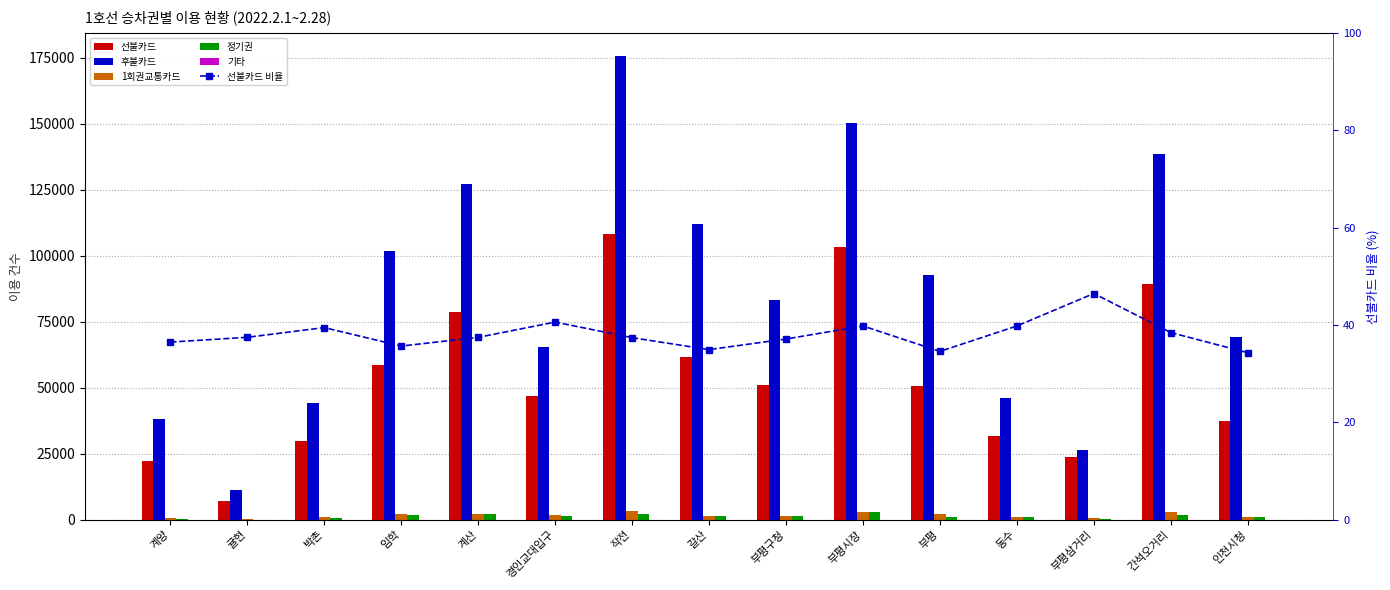

How many distinct data groups are displayed?

6